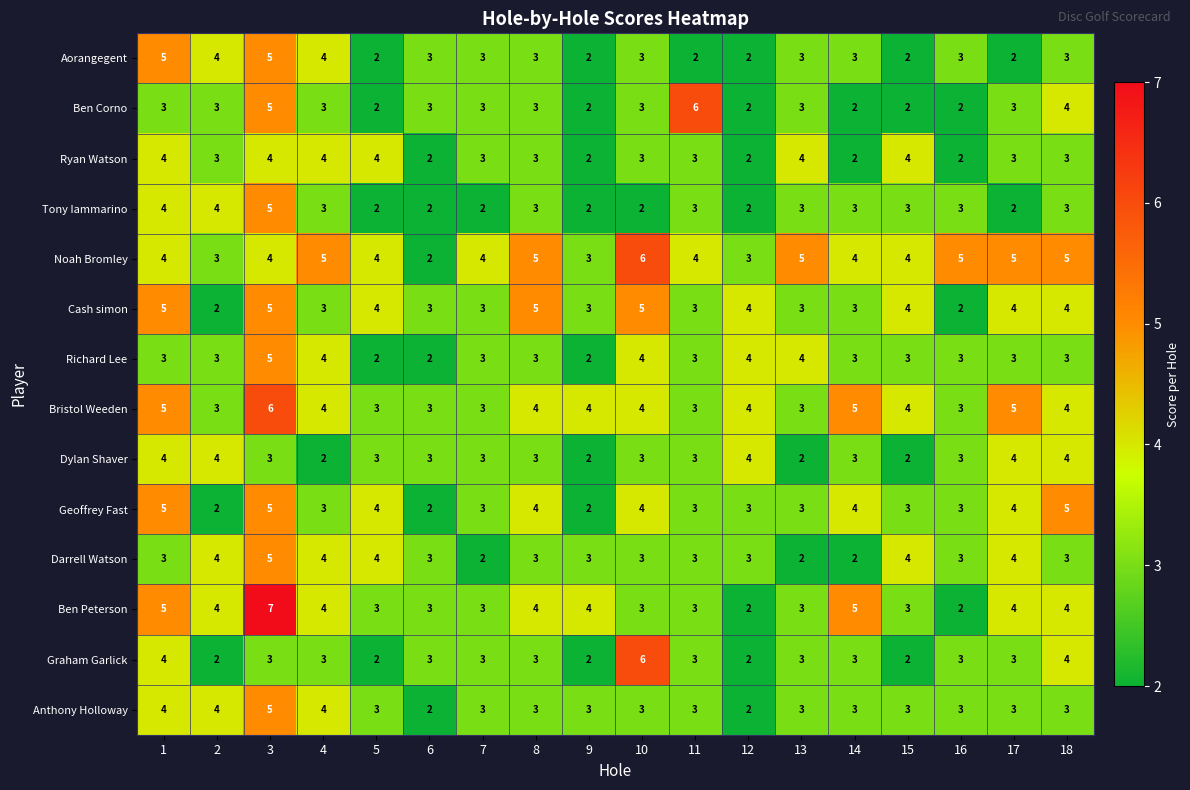

What is the total value across all series at 10?

52